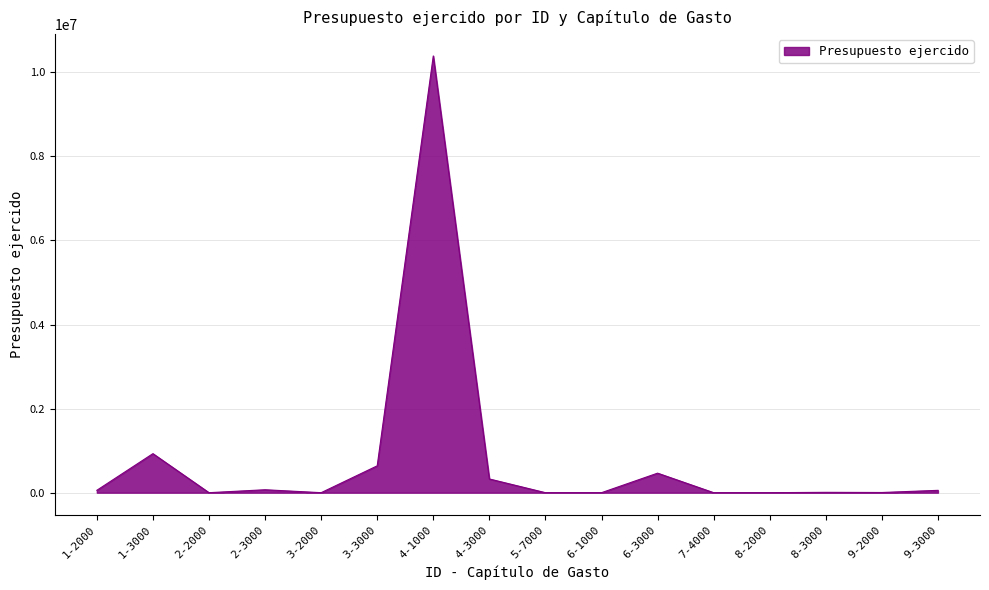

Approximately how many times larger is the value at 4-1000 compared to 6-3000?

22.4